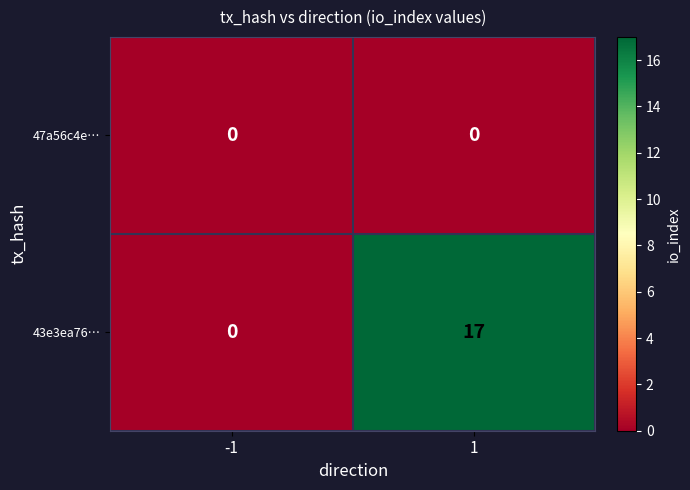

Is it true that 43e3ea76… equals 17 at 1?

True